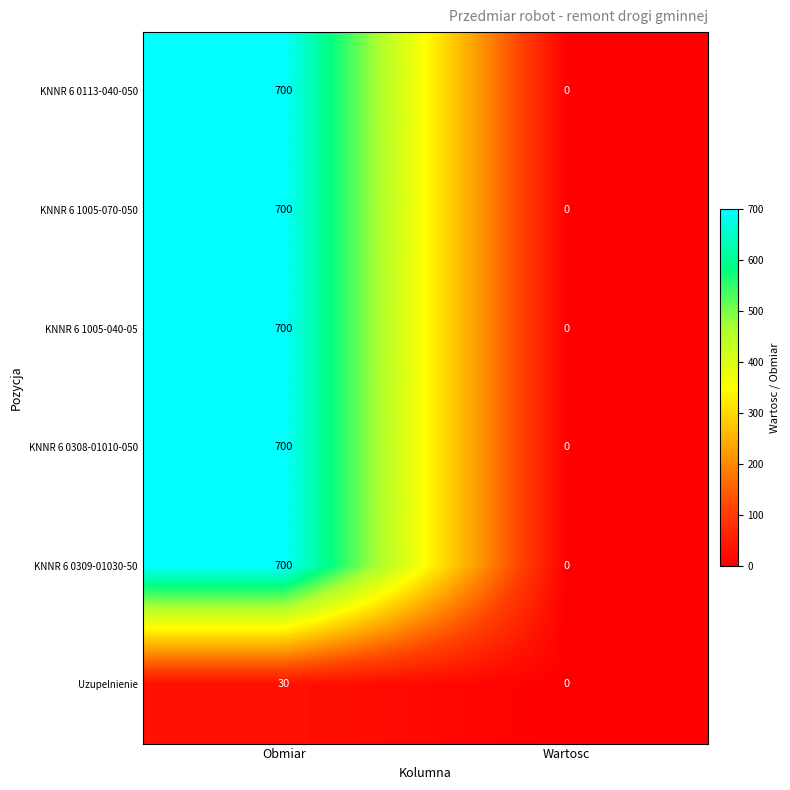

What is the difference between the KNNR 6 0113-040-050 values at Obmiar and Wartosc?

700